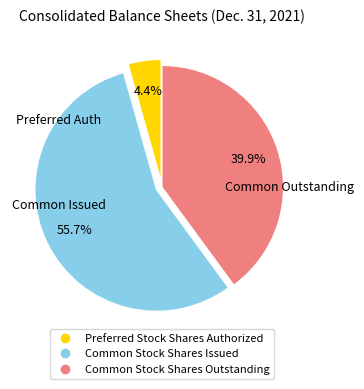

Which category has the biggest portion of the pie?

Common Stock Shares Issued